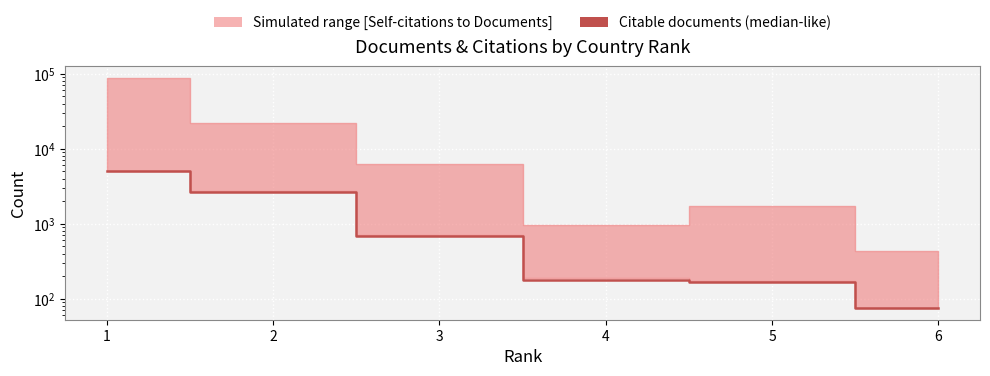

Where is the data nearest to the value 2553?

2